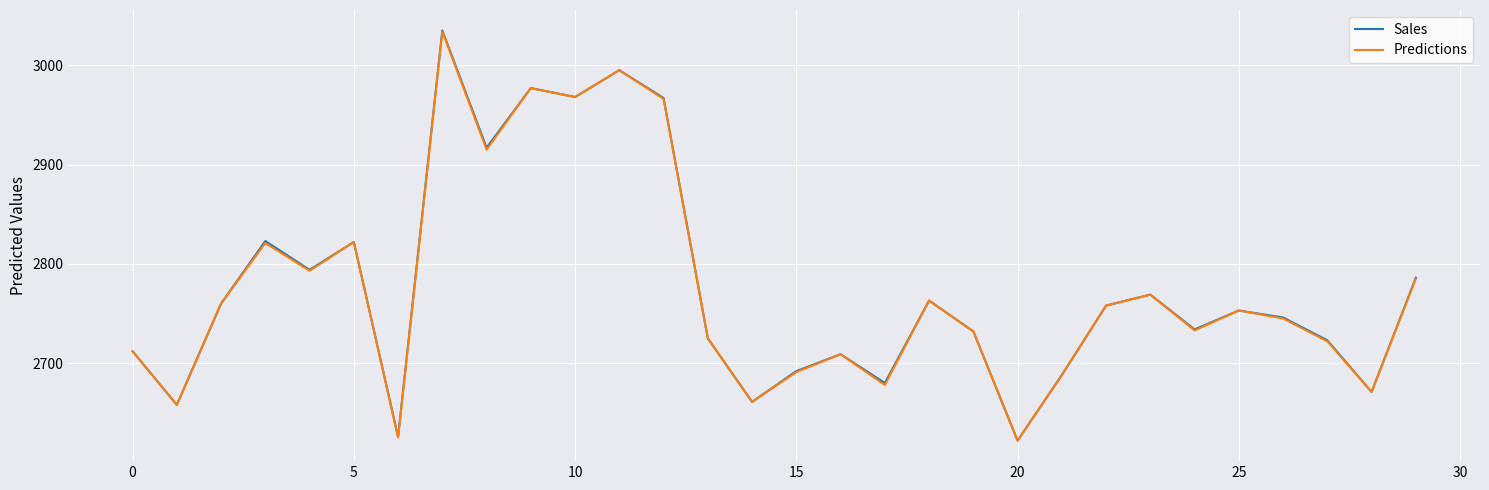

What is the minimum value for Predictions?

2622